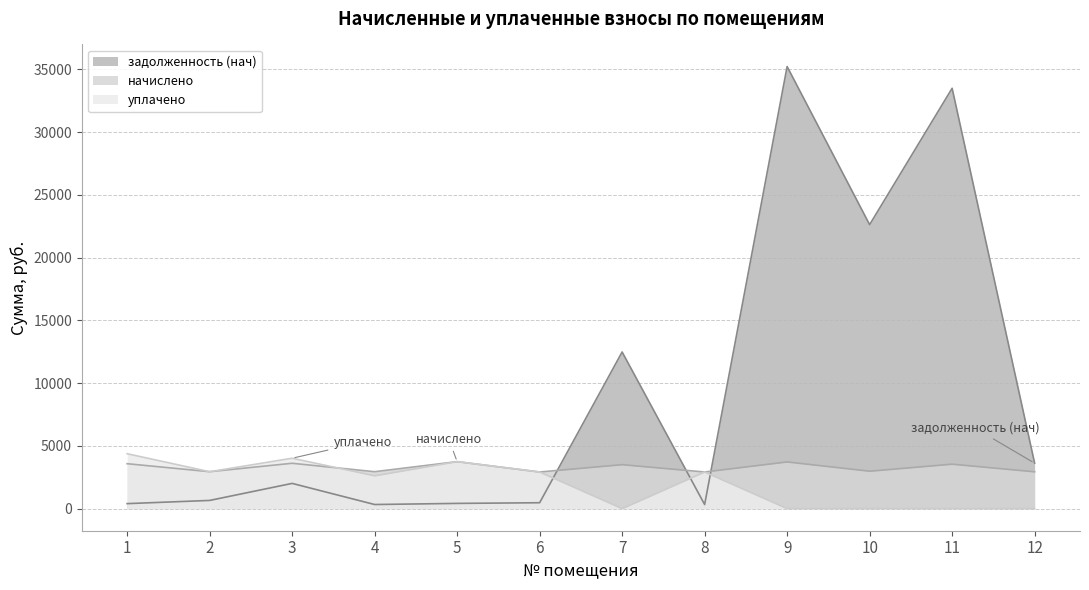

Which series changed the most between 1 and 6?

уплачено